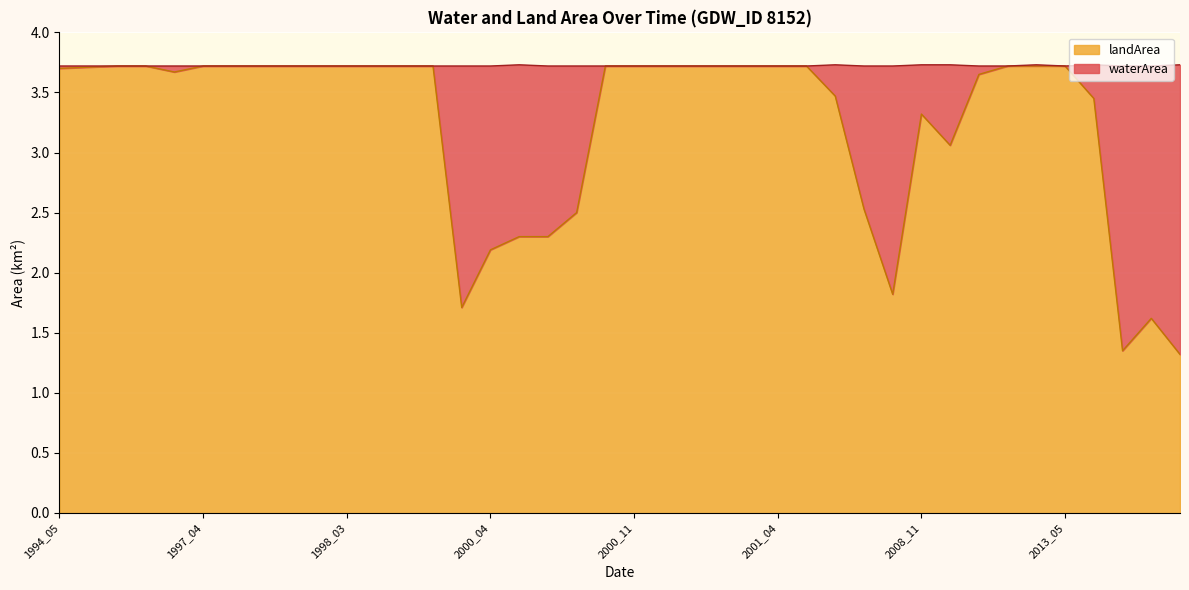

List the labels in order of value, smallest first.

2013_10, 2013_07, 2013_08, 1999_05, 2003_05, 2000_04, 2000_05, 2000_06, 2000_07, 2001_07, 2009_05, 2008_11, 2013_06, 2001_06, 2011_03, 1995_05, 1994_05, 1995_02, 1995_03, 1995_04, 1997_04, 1997_05, 1997_12, 1998_01, 1998_02, 1998_03, 1998_04, 1998_05, 1998_06, 2000_10, 2000_11, 2000_12, 2001_01, 2001_02, 2001_03, 2001_04, 2001_05, 2011_05, 2011_08, 2013_05